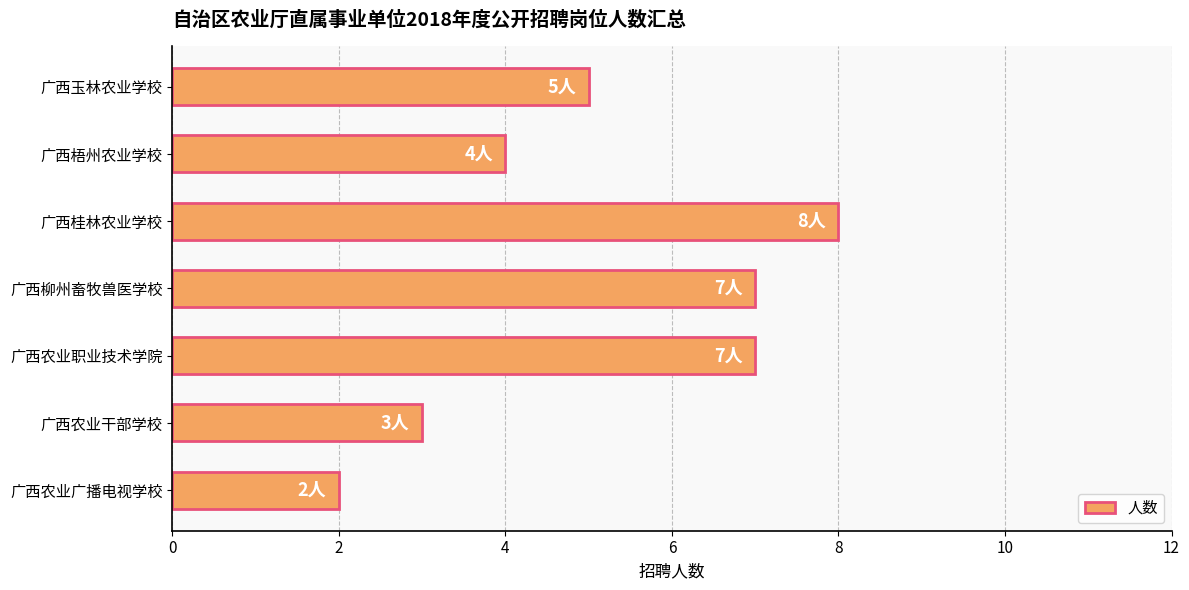

What is the ratio of the value at 广西玉林农业学校 to the value at 广西柳州畜牧兽医学校?

0.7